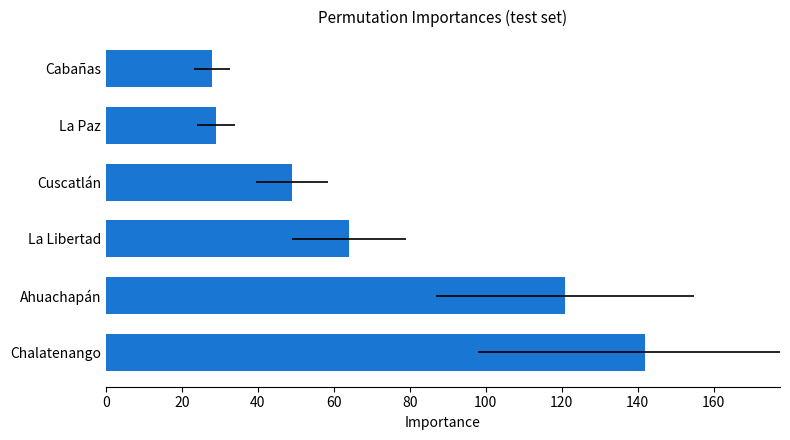

What is the change in value from La Libertad to Cuscatlán?

-15